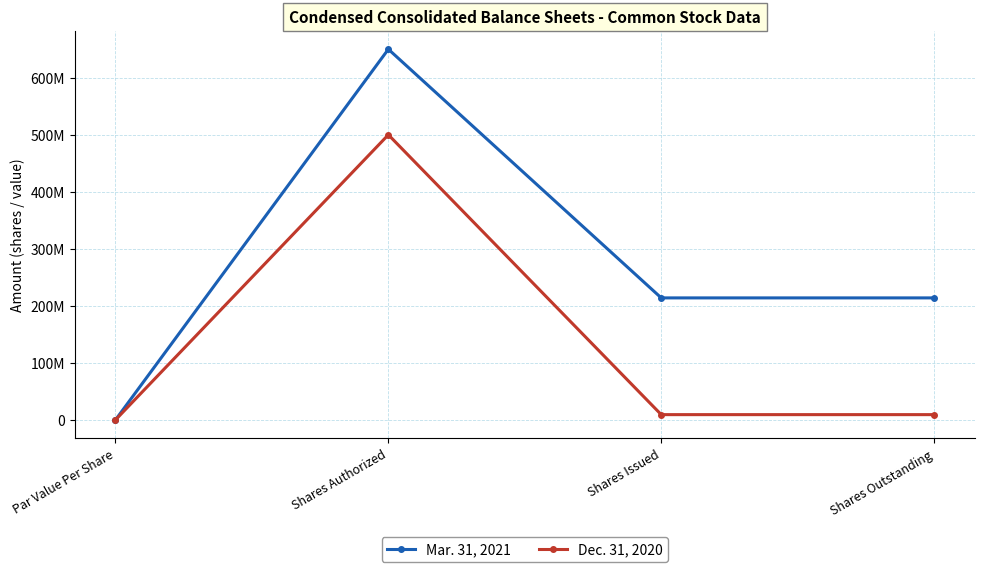

Does the chart have visible grid lines?

Yes